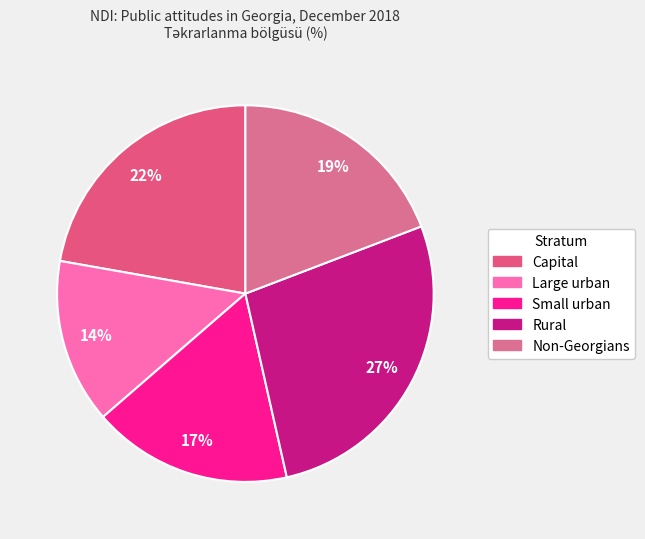

How many slices are in this pie chart?

5